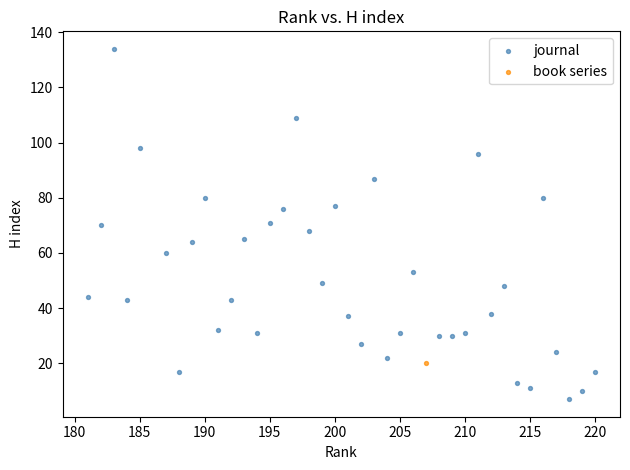

What are all the series names shown in the legend?

journal, book series